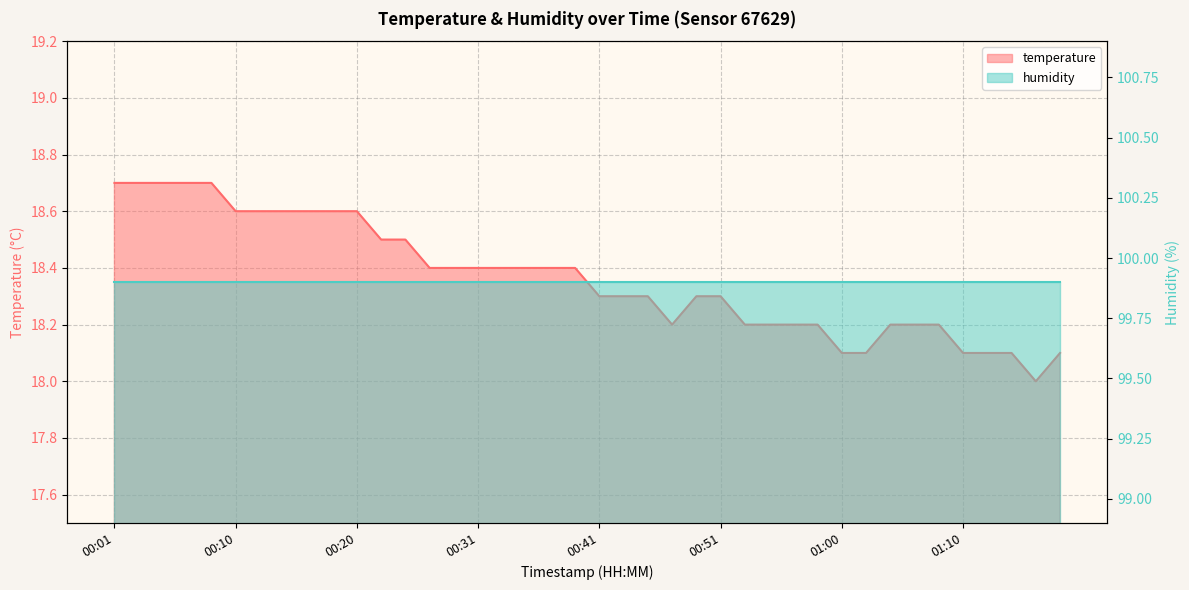

What is the change in value from 00:35 to 00:55?

-0.2